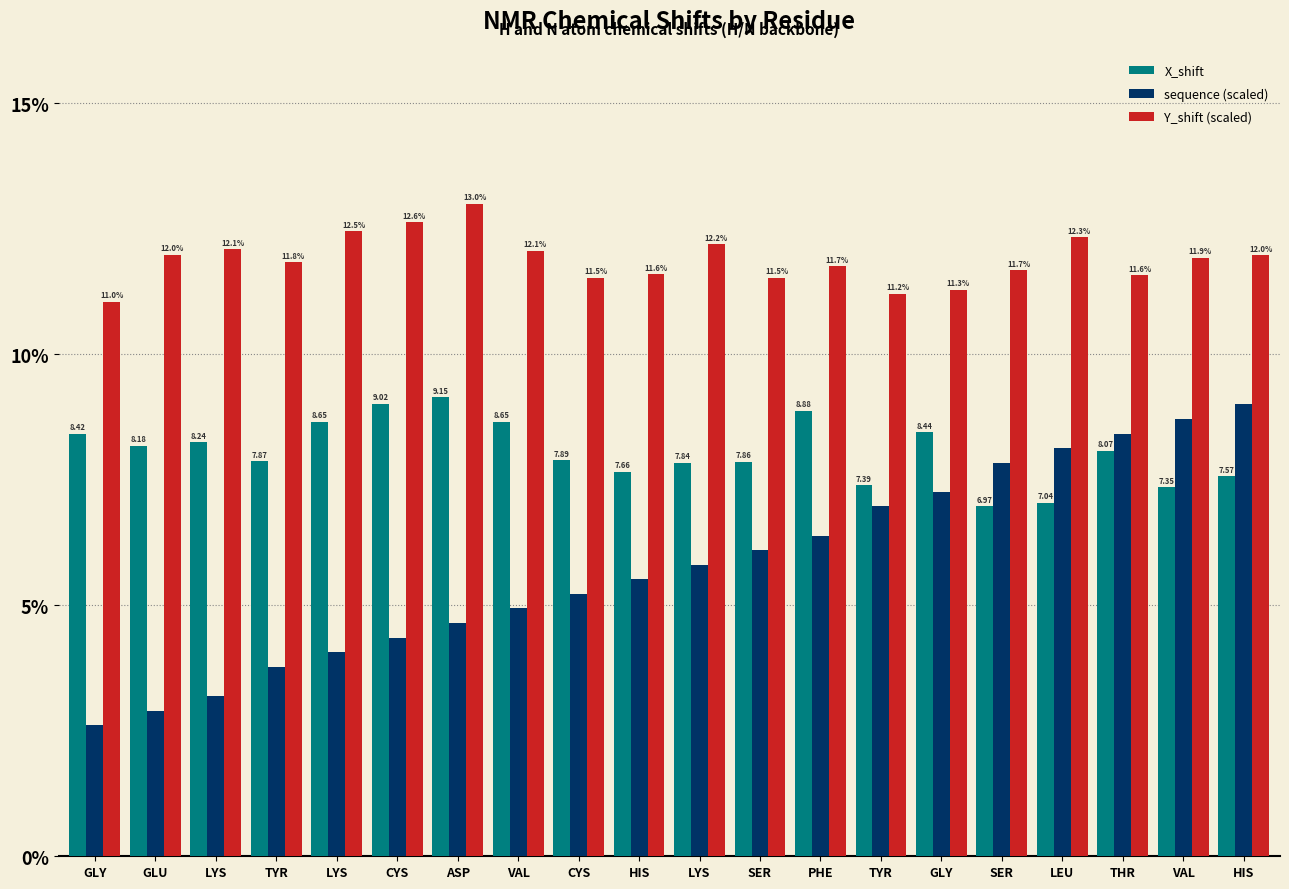

How many bars are there in each group?

3